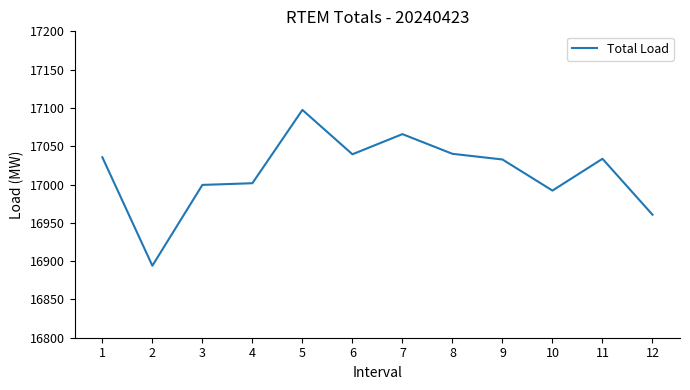

Where does the data first go above 17033?

1